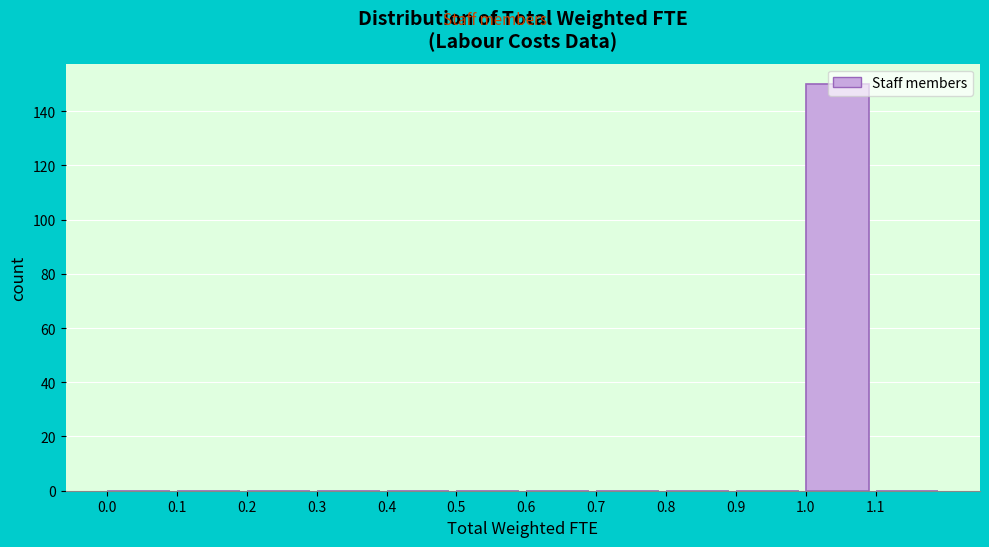

What is the height of the bar covering 1.0 to 1.1 on the x-axis? The values are not printed on the chart, so give them approximately, as read against the axis.

150